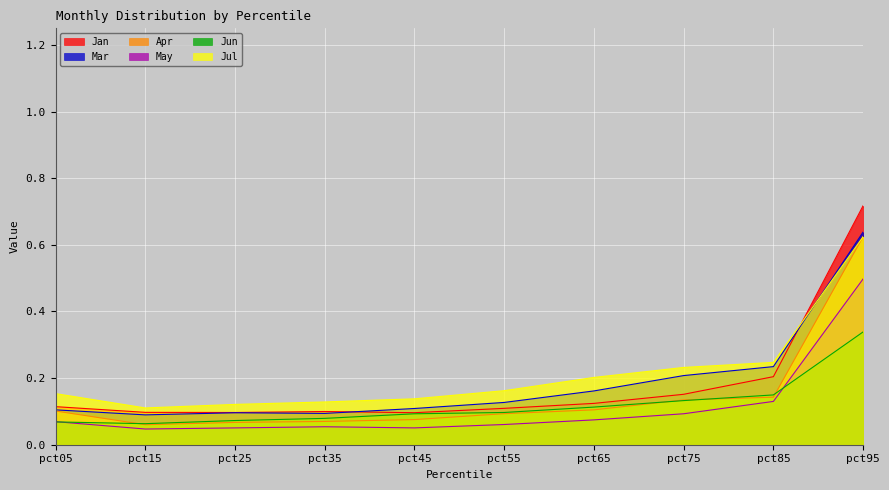

At which label does May reach its minimum?

pct15